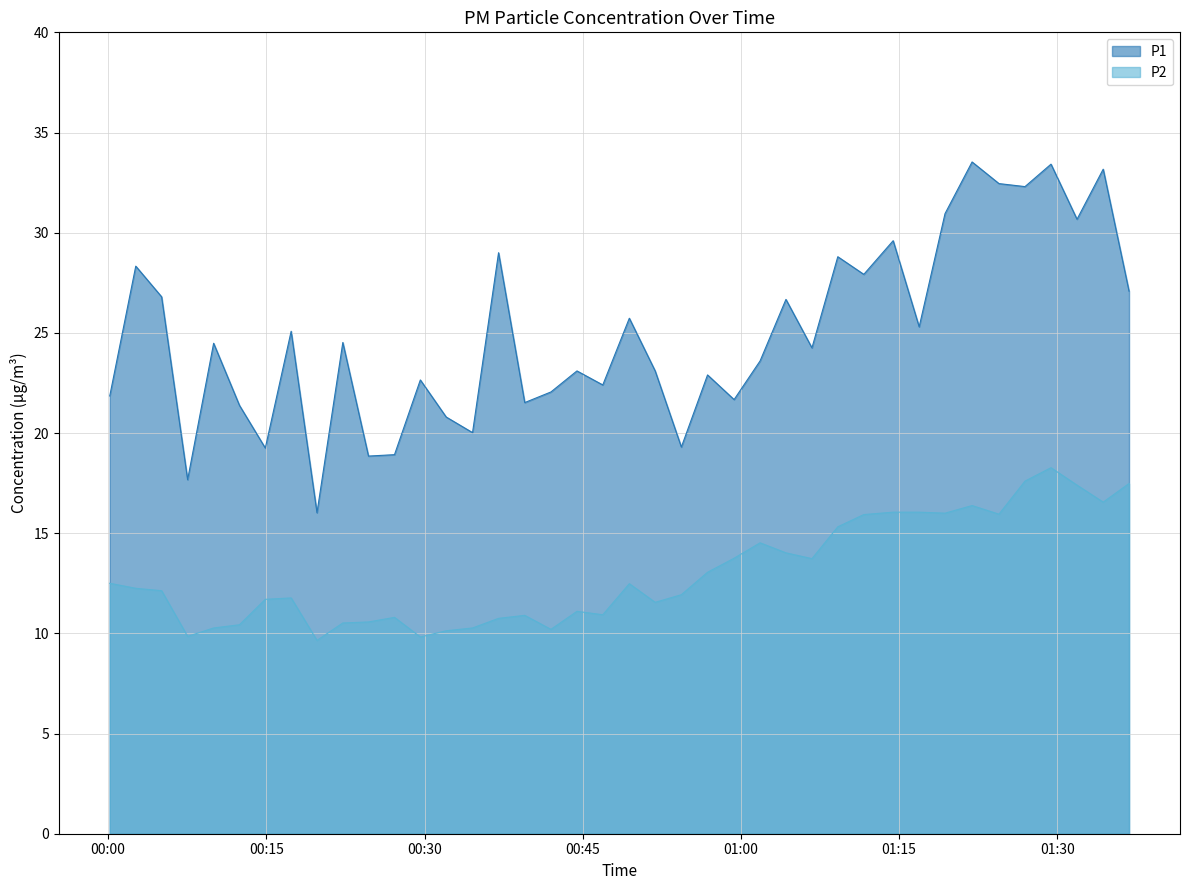

True or false: P2 and P1 intersect in this chart.

False